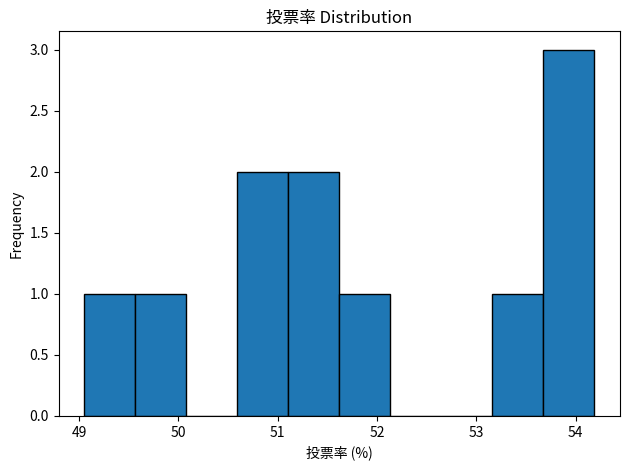

What is the height of the bar covering 53.7 to 54.2 on the x-axis? Neither the bar edges nor the heights are printed on the chart, so give them approximately, as read against the axes.

3